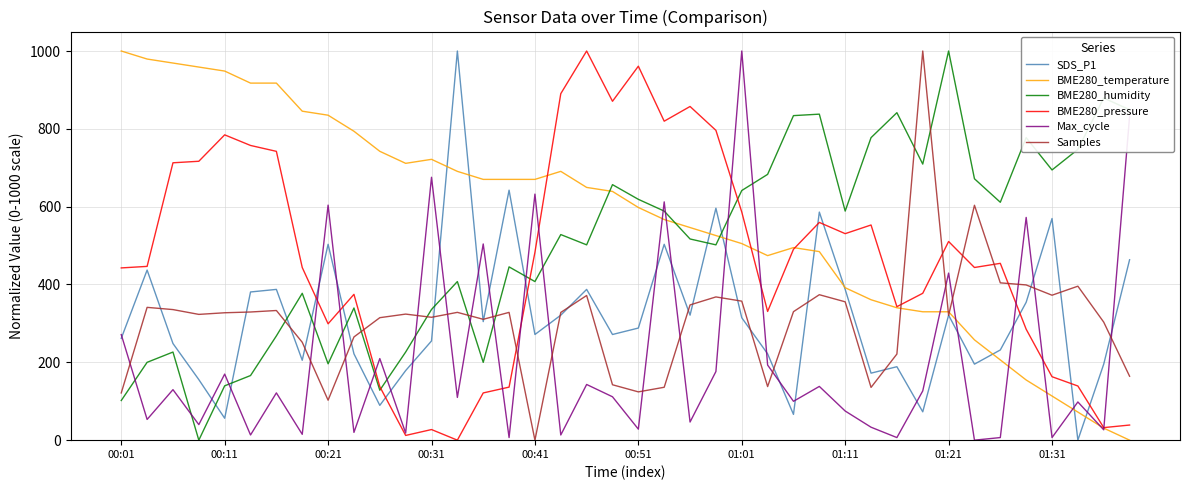

What is the greatest value displayed?

1000.0